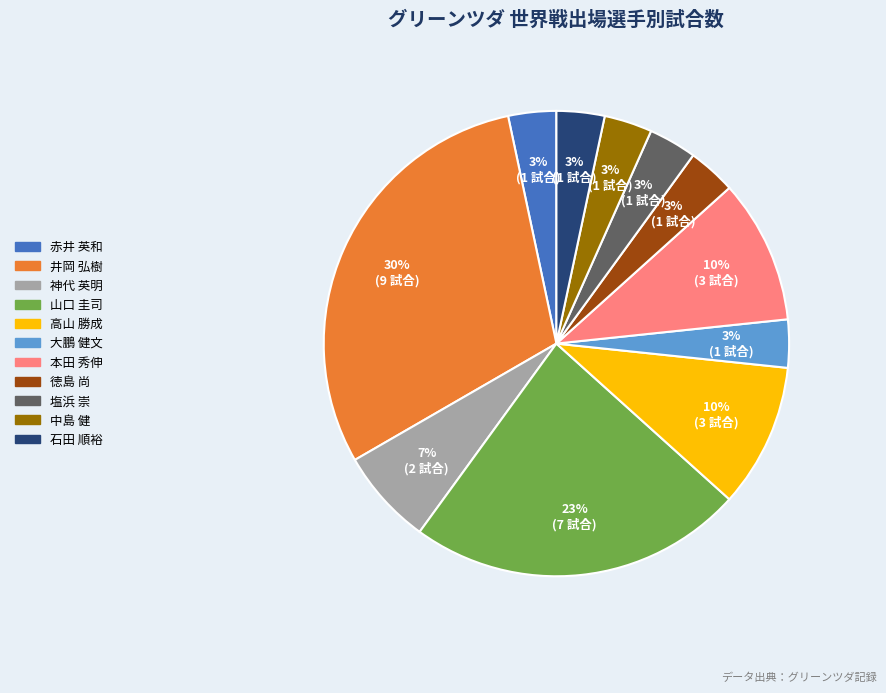

Do 高山 勝成 and 赤井 英和 together represent more than half of the pie?

No